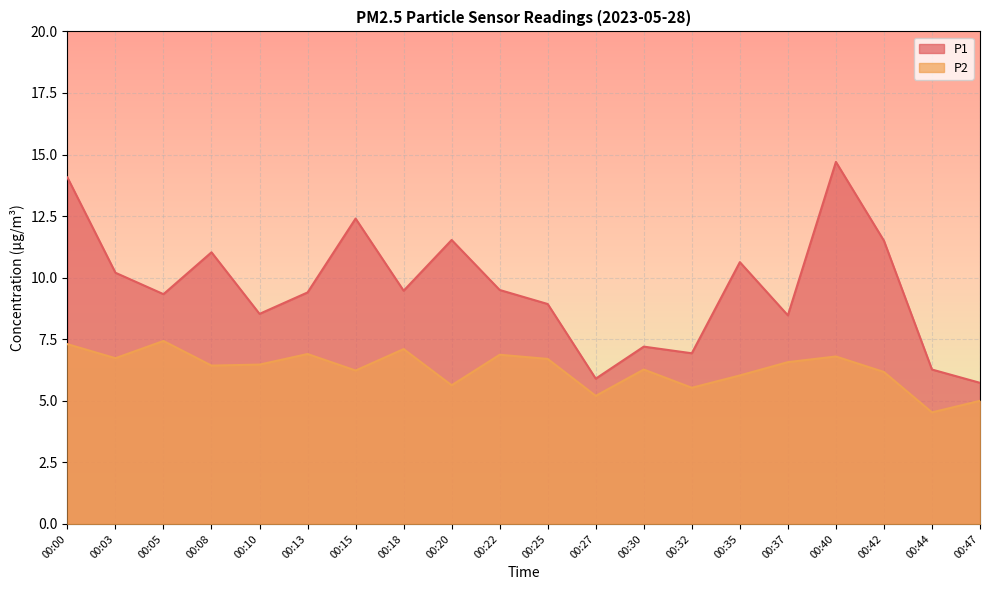

Between 00:18 and 00:47, which series saw the biggest shift?

P1